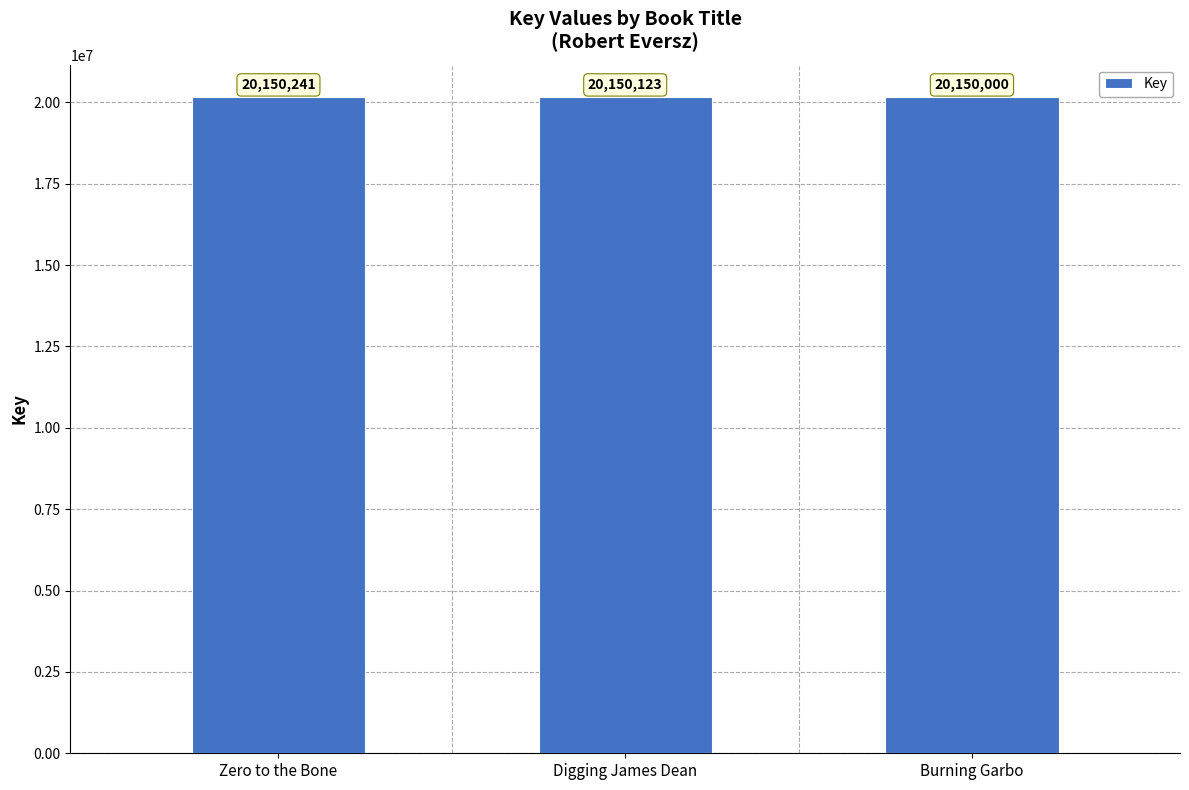

What is the approximate value at Zero to the Bone, to the nearest 50?

20150250